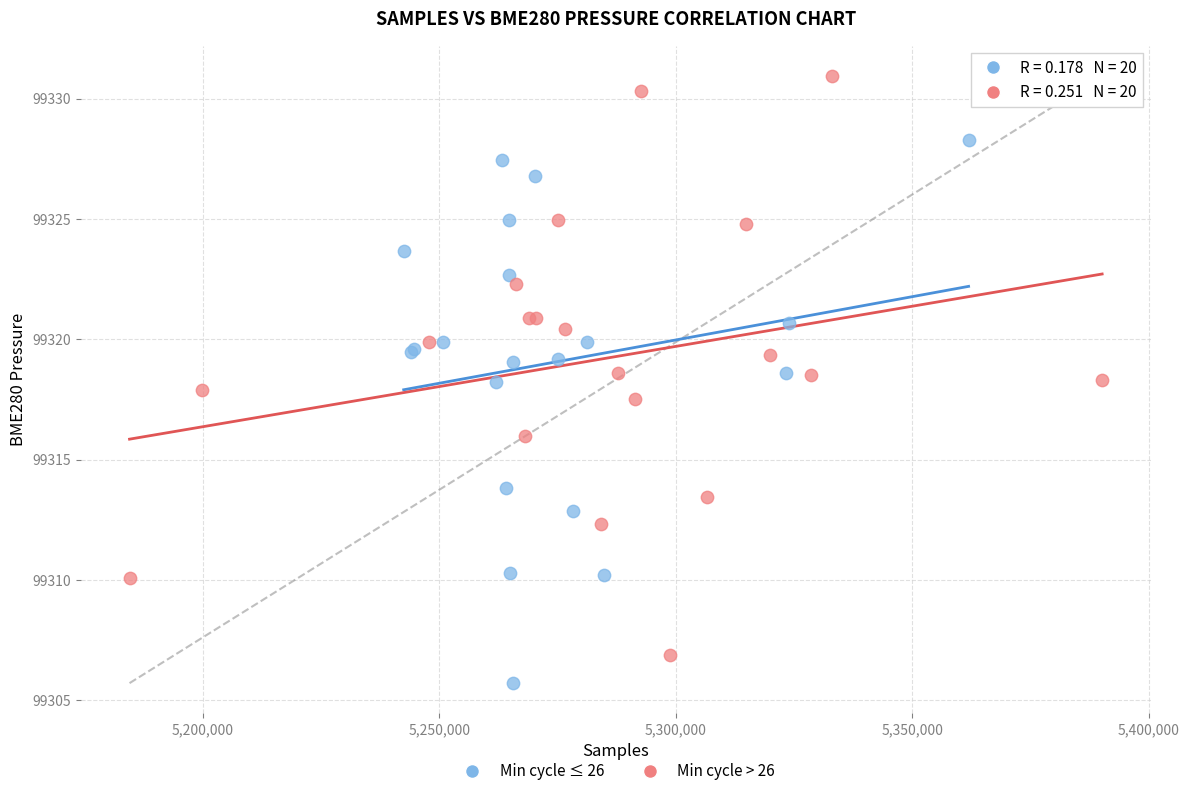

Which series contains the lowest Y value?

Min cycle ≤ 26